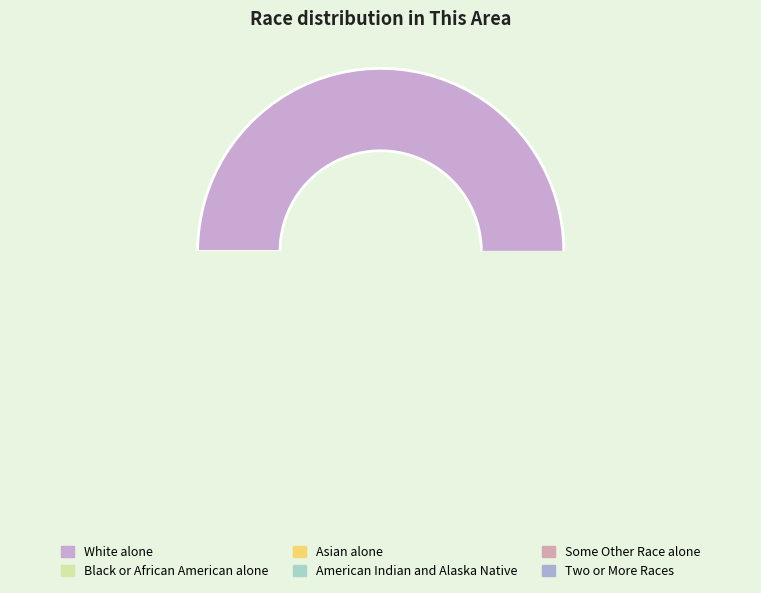

Is it true that White alone is 84% of the pie?

False